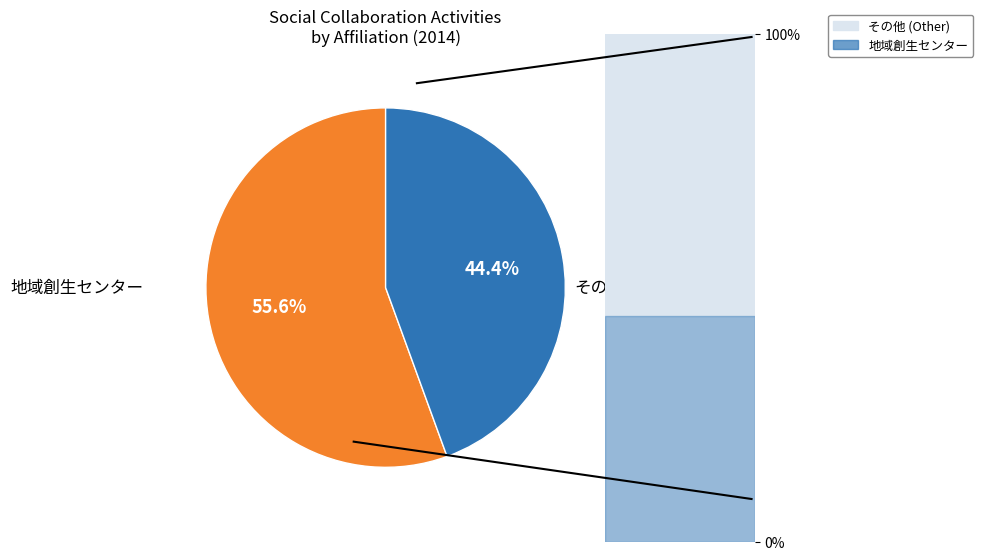

Is there a majority slice in this chart?

Yes